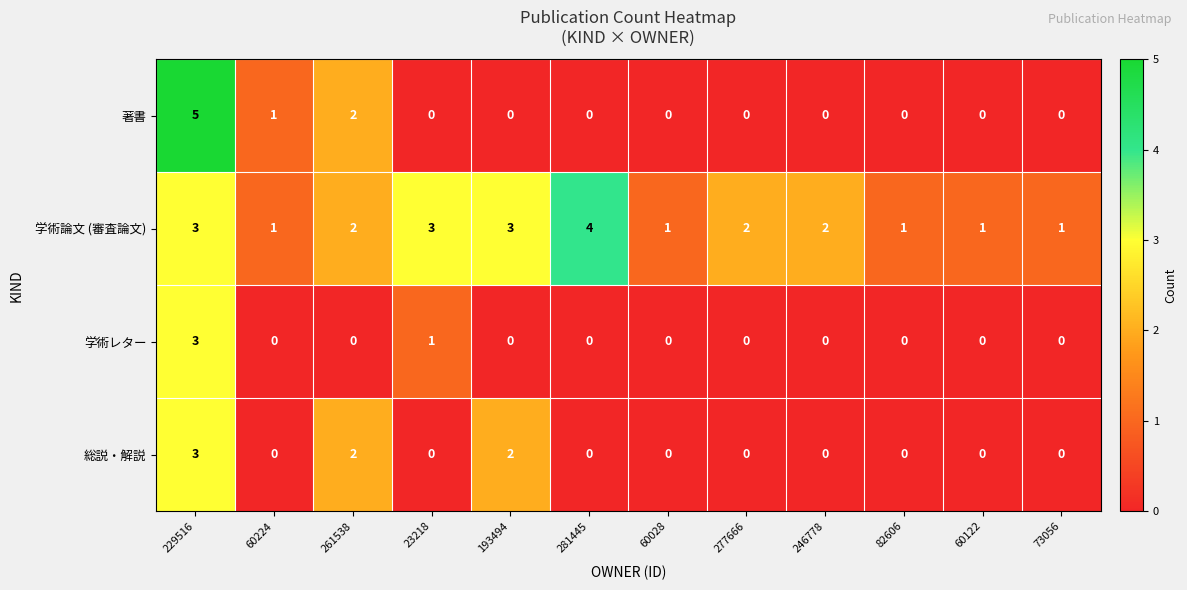

Is it true that 著書 equals 2 at 73056?

False